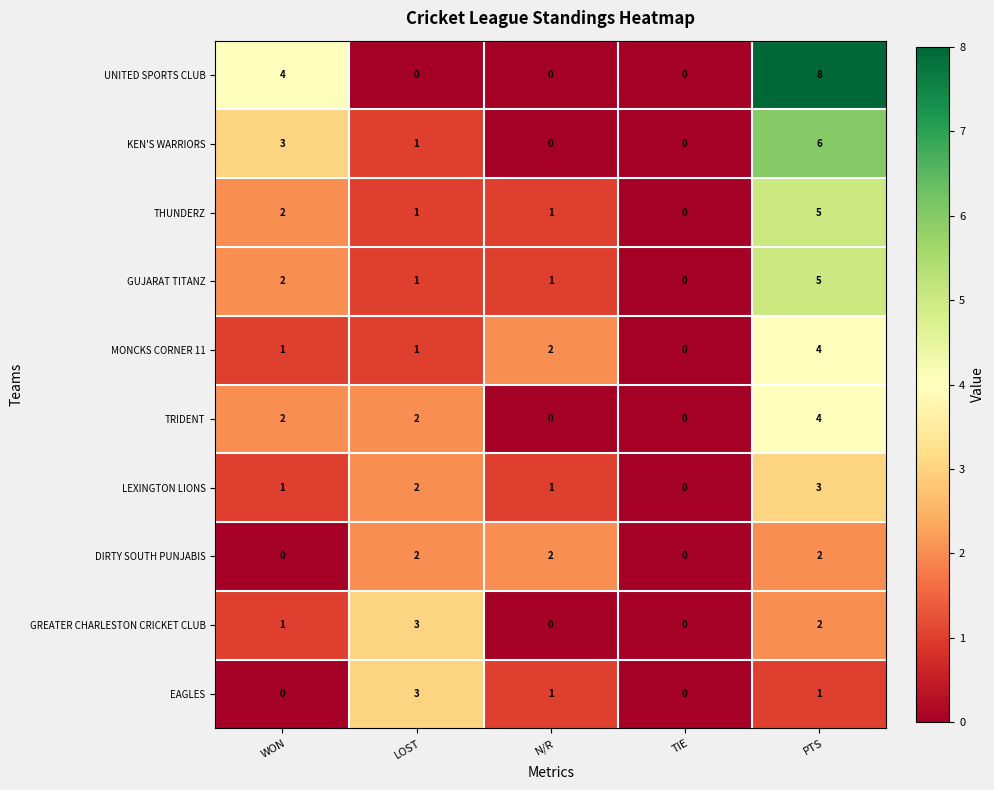

At which category does the chart reach its peak across all series?

PTS